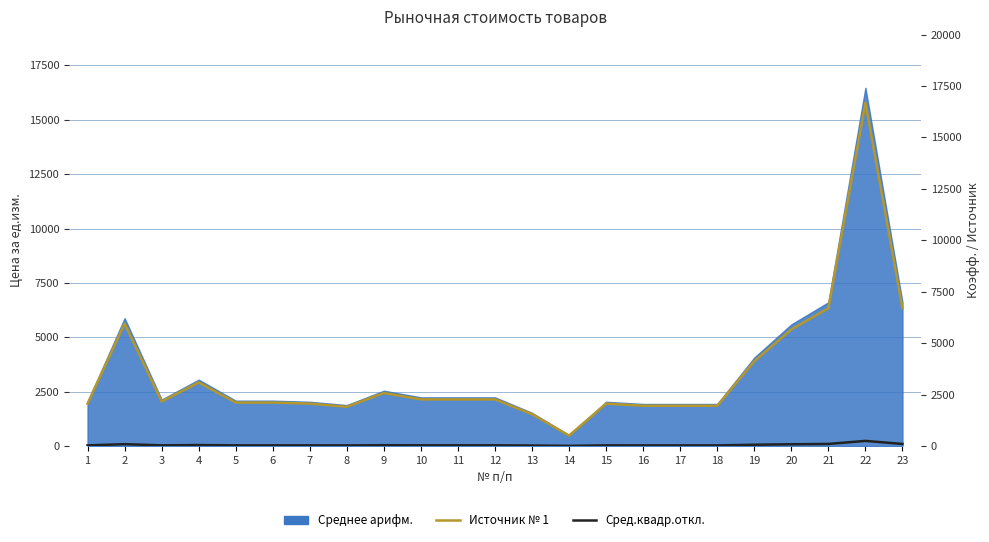

Where is the first local minimum for Источник № 1?

3